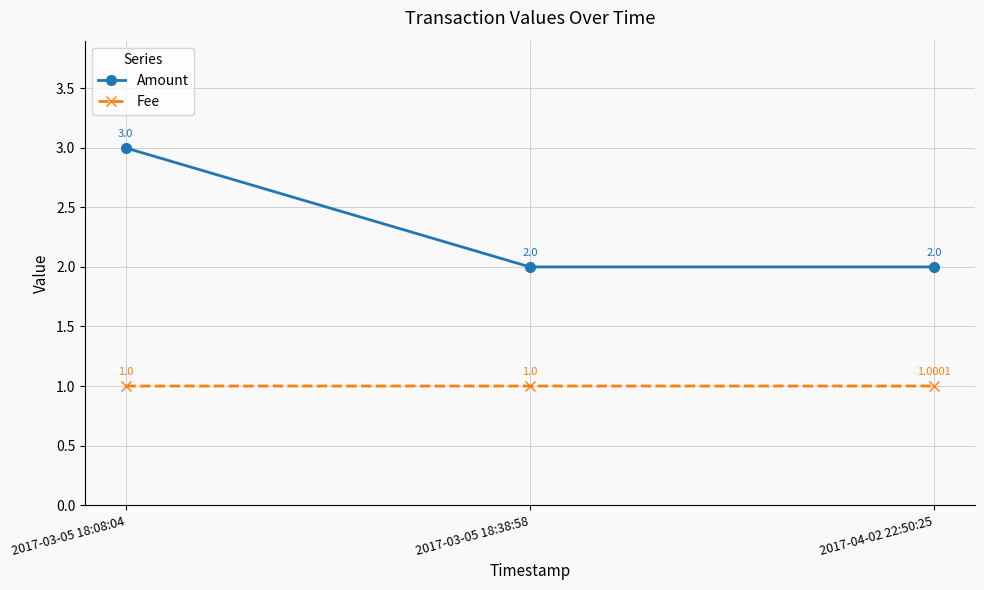

Reading right to left, transcribe all the data shown in this chart.

Amount: 2.0	2.0	3.0
Fee: 1.0	1.0	1.0